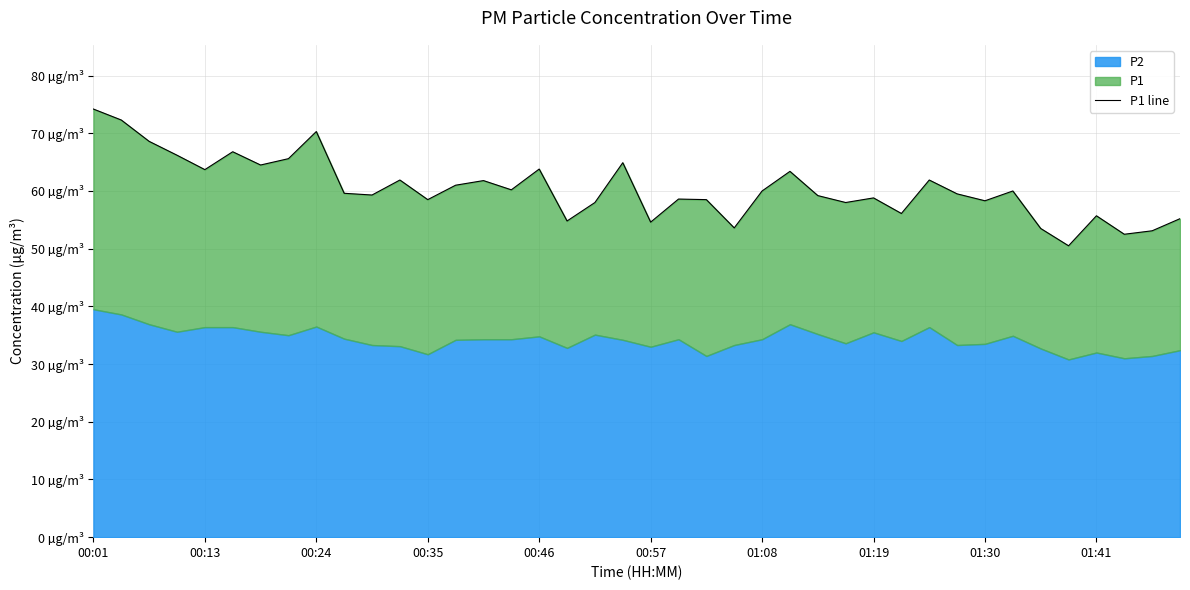

Reading left to right, list all the values displayed in this chart.

74.2	72.3	68.6	66.2	63.7	66.8	64.5	65.6	70.3	59.6	59.3	61.9	58.5	61.0	61.8	60.2	63.8	54.8	58.0	64.9	54.6	58.6	58.5	53.6	60.0	63.4	59.2	58.0	58.8	56.1	61.9	59.5	58.3	60.0	53.5	50.5	55.7	52.5	53.1	55.2